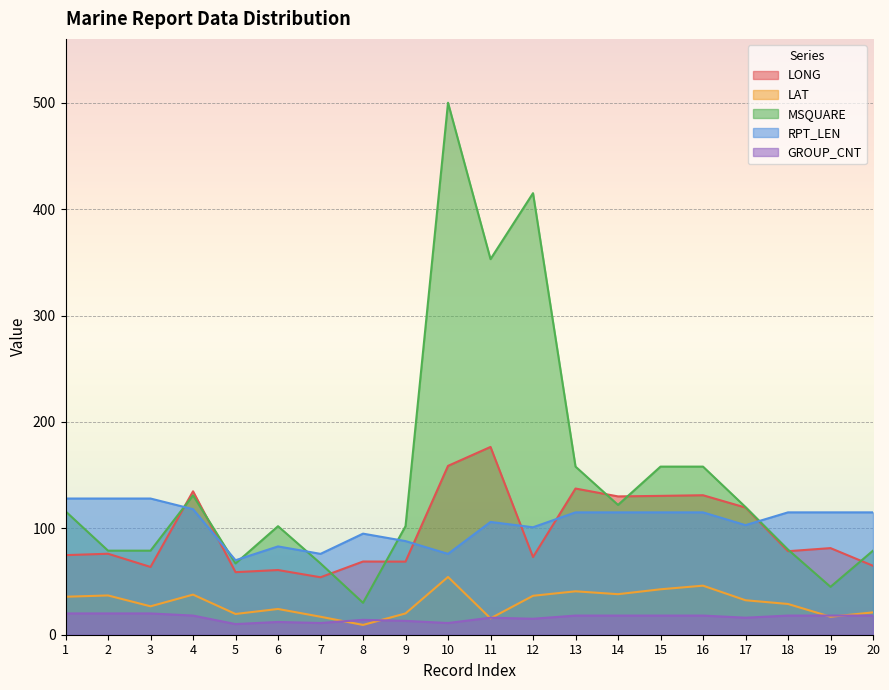

True or false: MSQUARE has more than 2 interior local peaks.

True